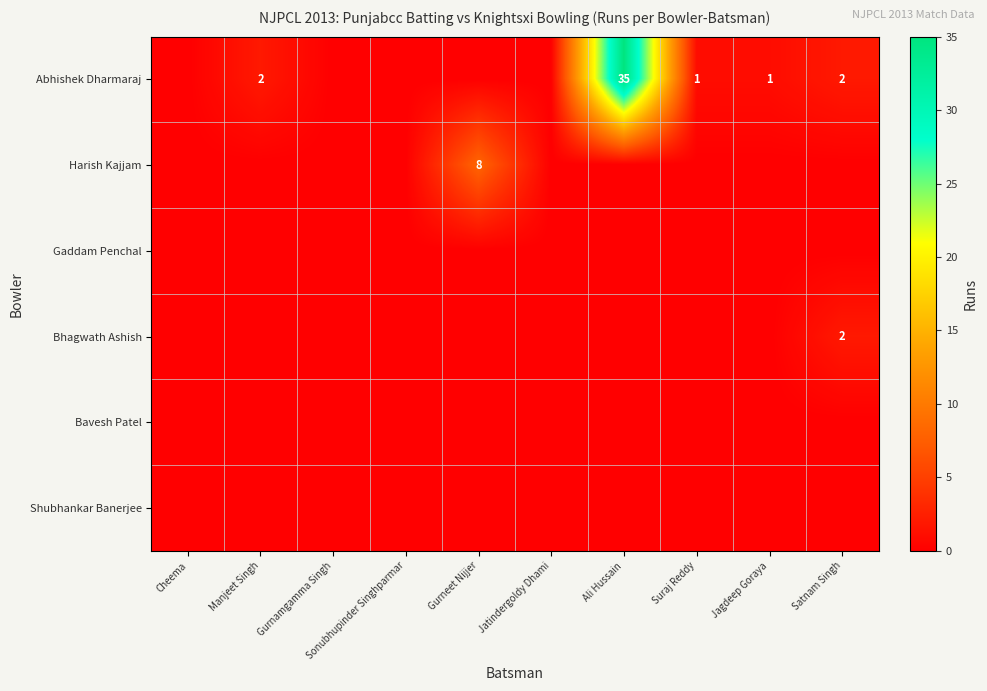

Is it true that Abhishek Dharmaraj equals 35 at Ali Hussain?

True